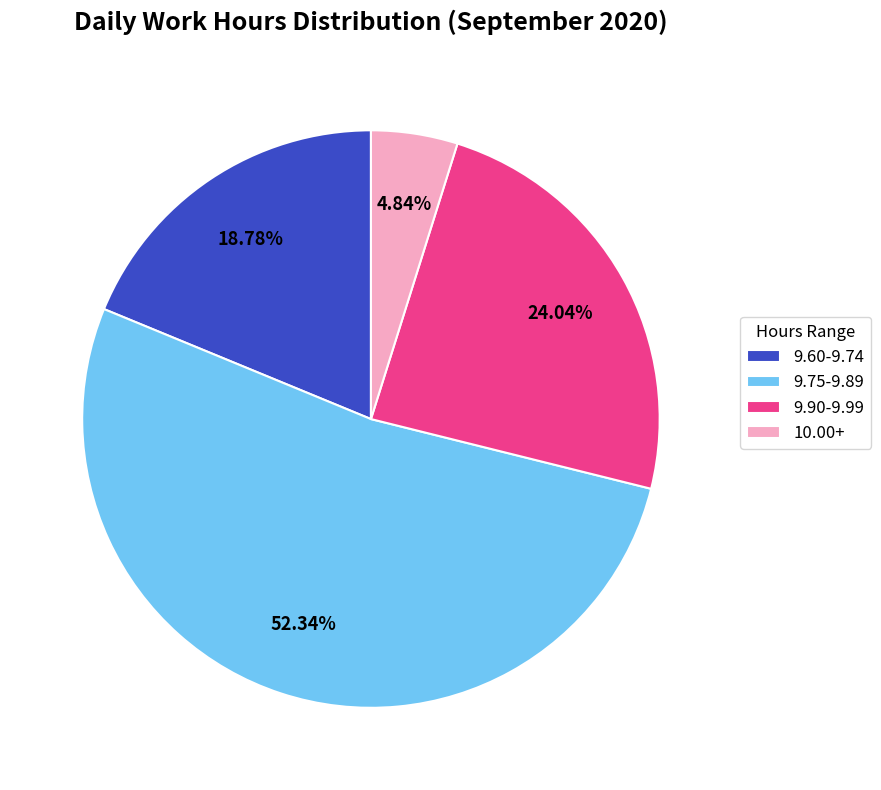

What is the ratio of the value at 10.00+ to the value at 9.60-9.74?

0.3